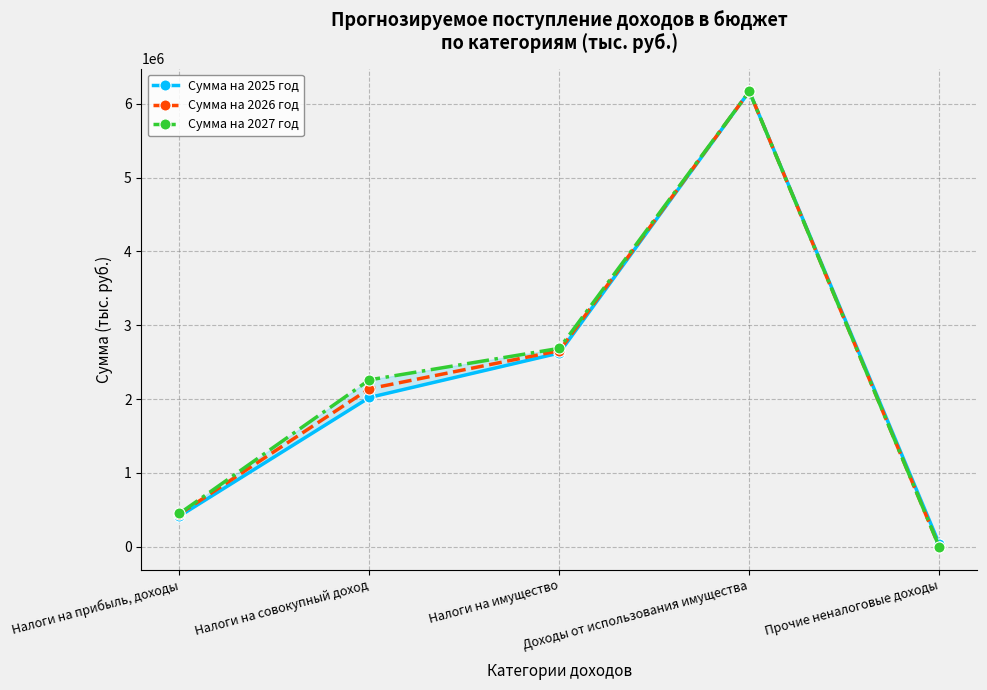

What are all the series names shown in the legend?

Сумма на 2025 год, Сумма на 2026 год, Сумма на 2027 год